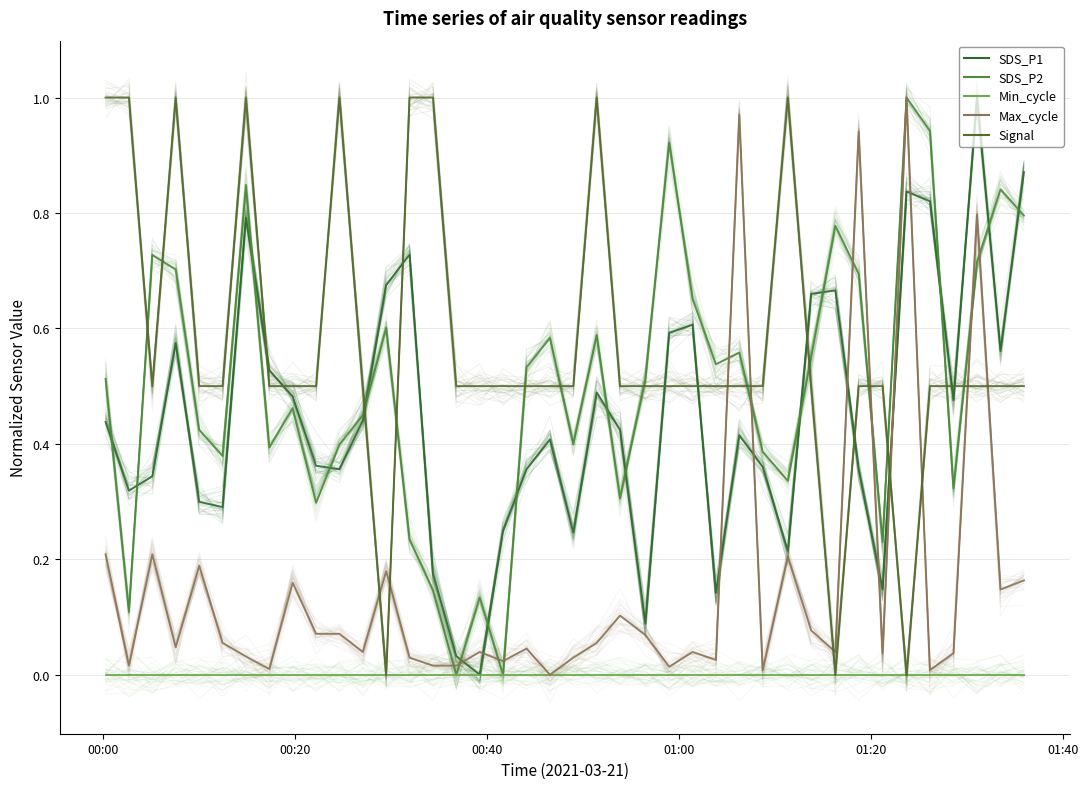

After their last crossing, which series has the higher values: Max_cycle or SDS_P1?

SDS_P1